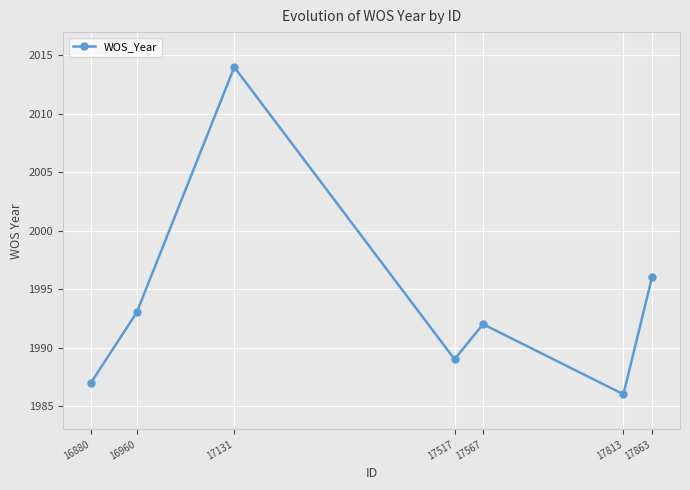

List the labels in order of value, largest first.

17131, 17863, 16960, 17567, 17517, 16880, 17813